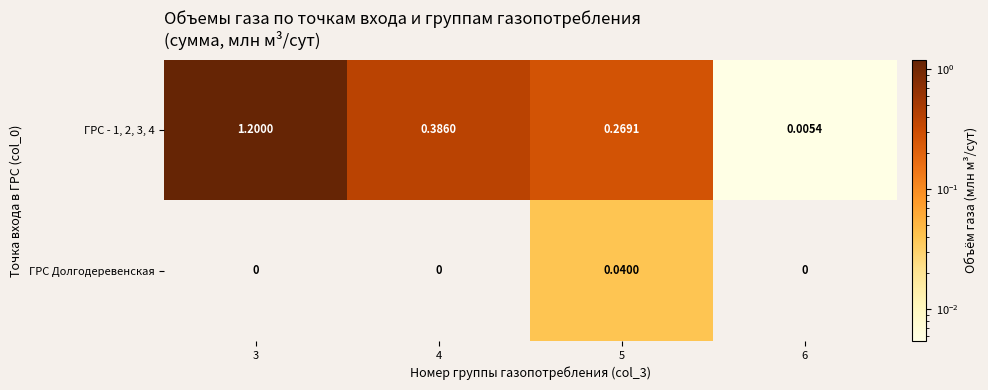

Is the value of ГРС Долгодеревенская at 6 greater than the value of ГРС - 1, 2, 3, 4 at 4?

No